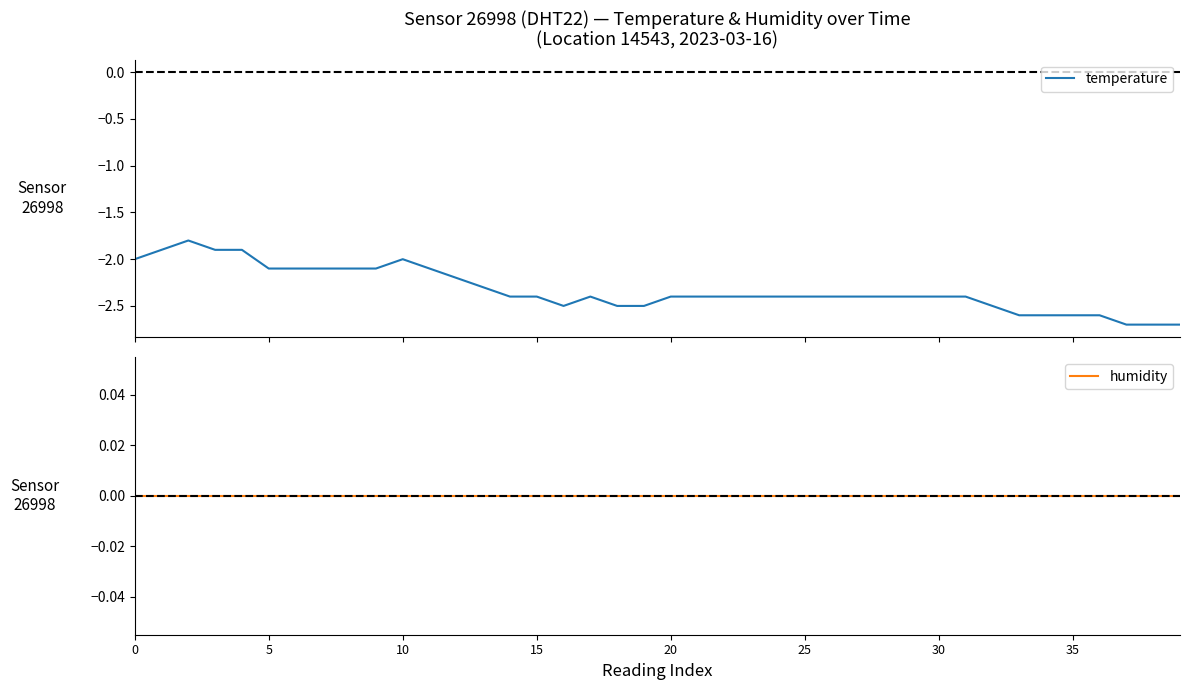

Which series has the widest spread of values?

temperature